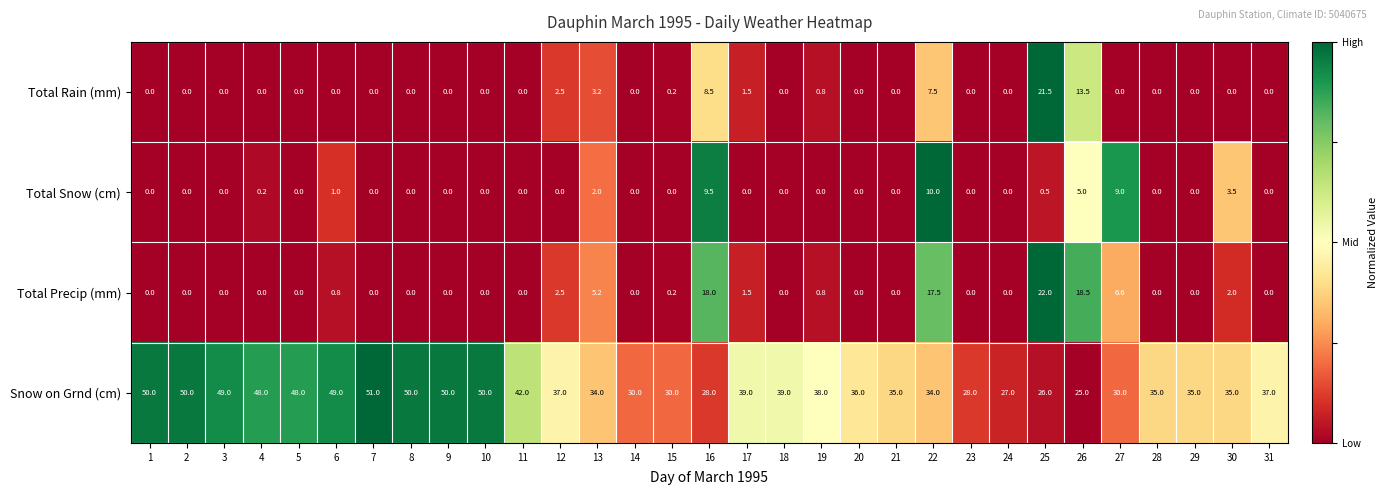

True or false: Snow on Grnd (cm) has a value of 26.0 at 25.

True